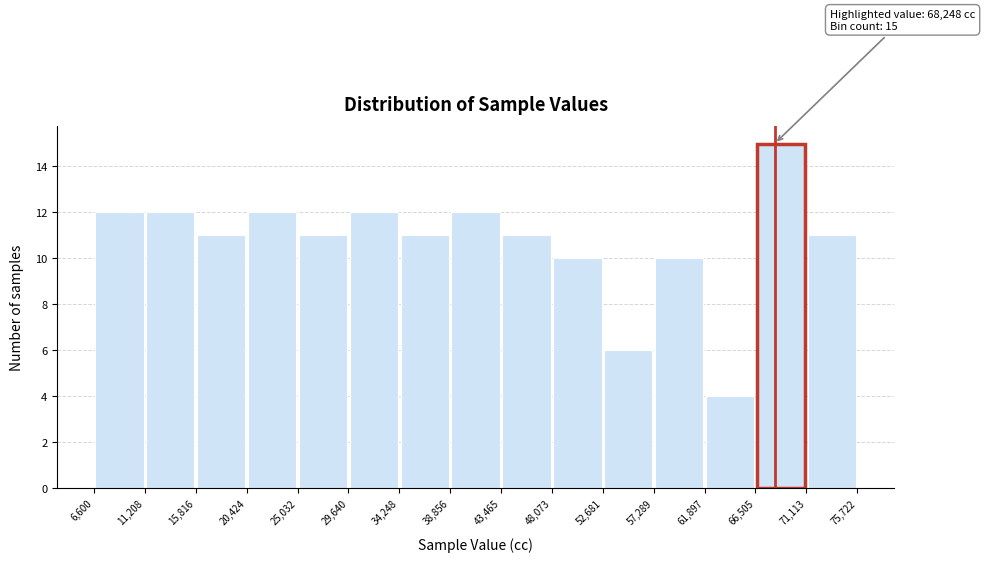

Over which range of the x-axis is the bar tallest?

66,505 to 71,113